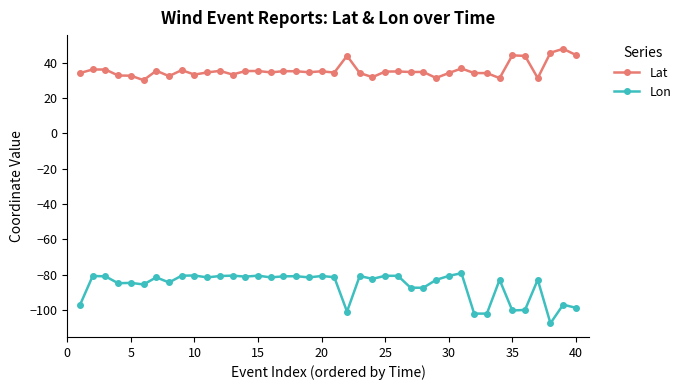

In Lon, how many points are higher than both neighbors (excluding endpoints)?

14